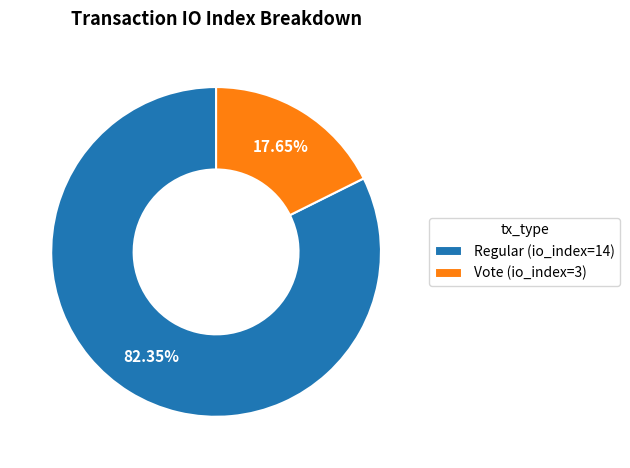

To the nearest percent, what percentage of the pie is Regular (io_index=14)?

82%